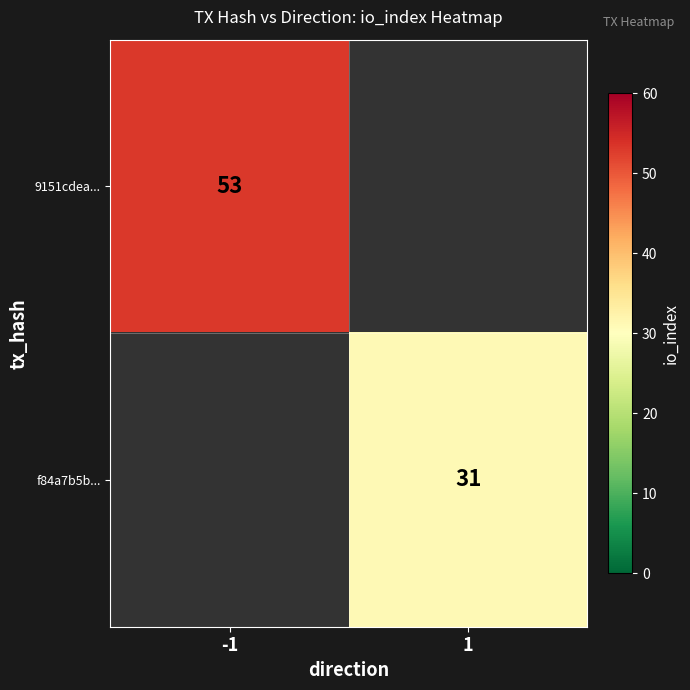

Is it true that 9151cdea... equals 53 at -1?

True